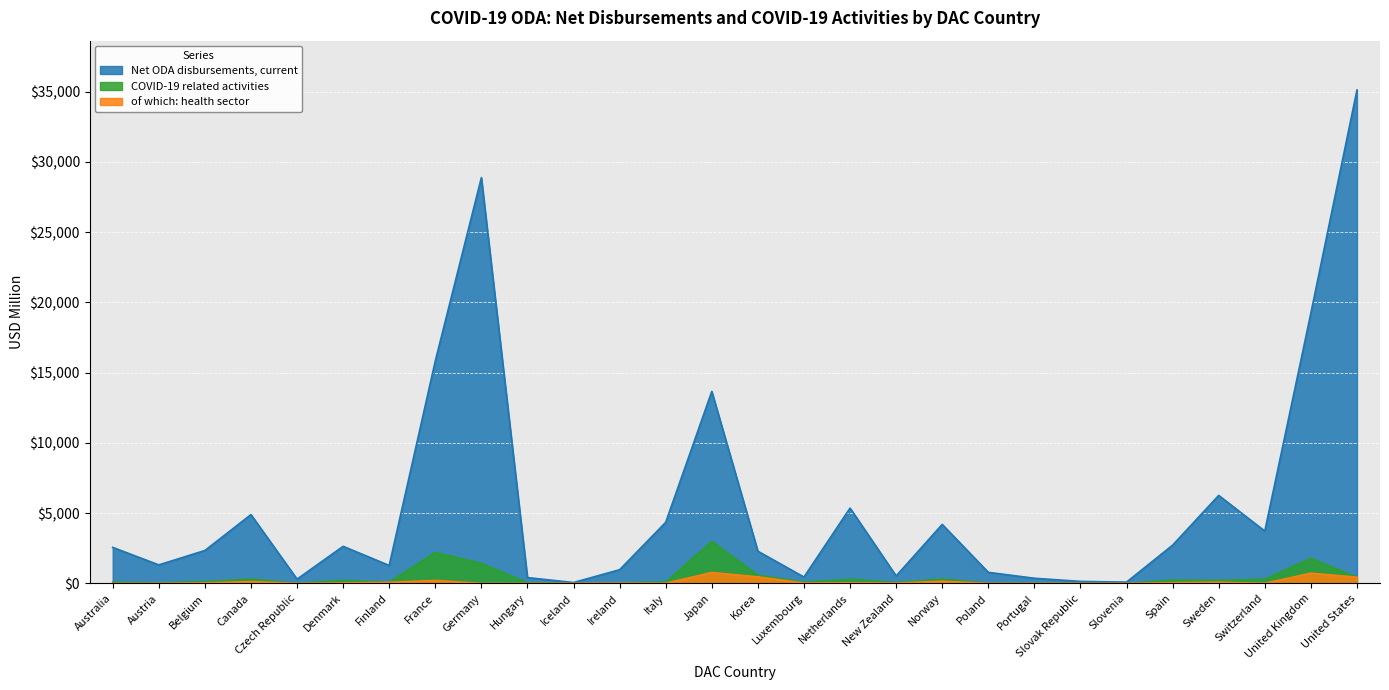

True or false: COVID-19 related activities has more than 2 points higher than both neighbors.

True